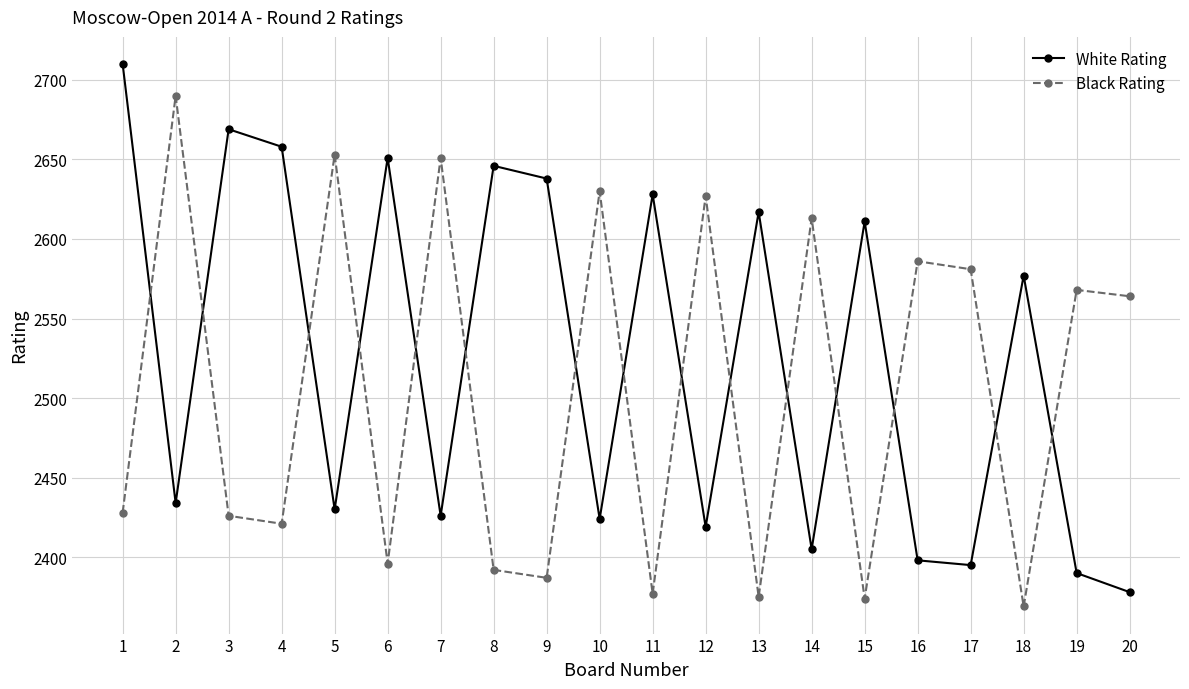

What is the sum of all White Rating values?

50504